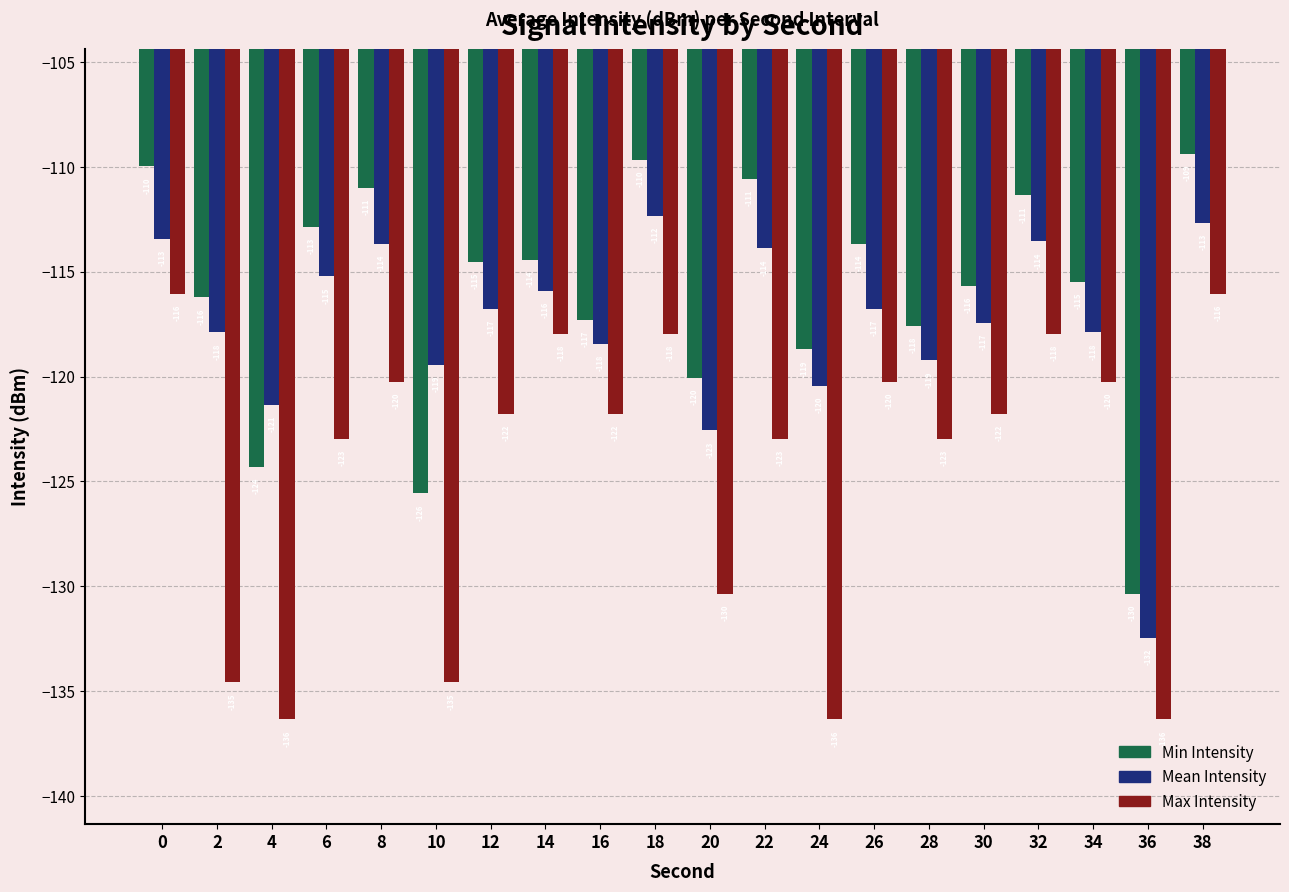

Count the number of data series in this chart.

3